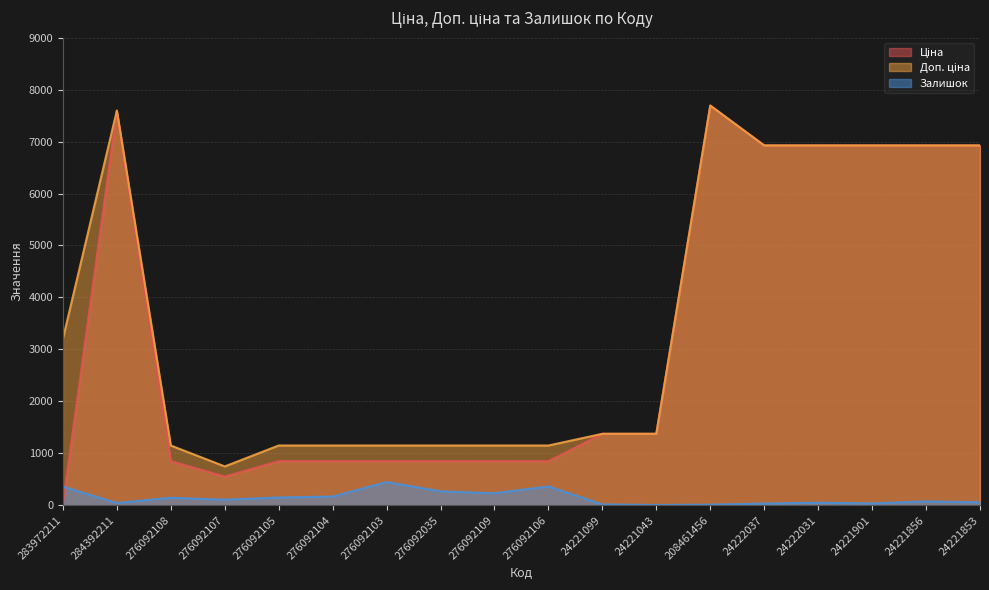

True or false: Ціна has a value of 7596.5 at 284392211.

True